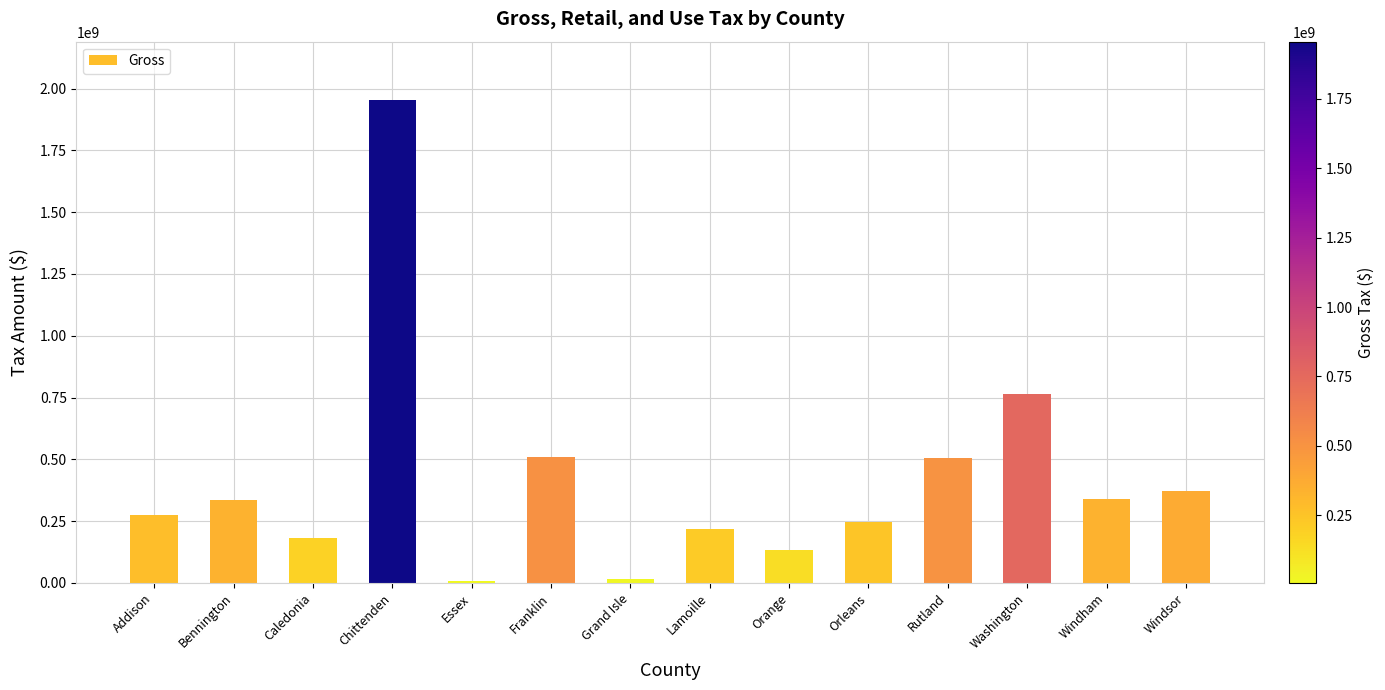

What is the label of the 2nd bar from the left?

Bennington